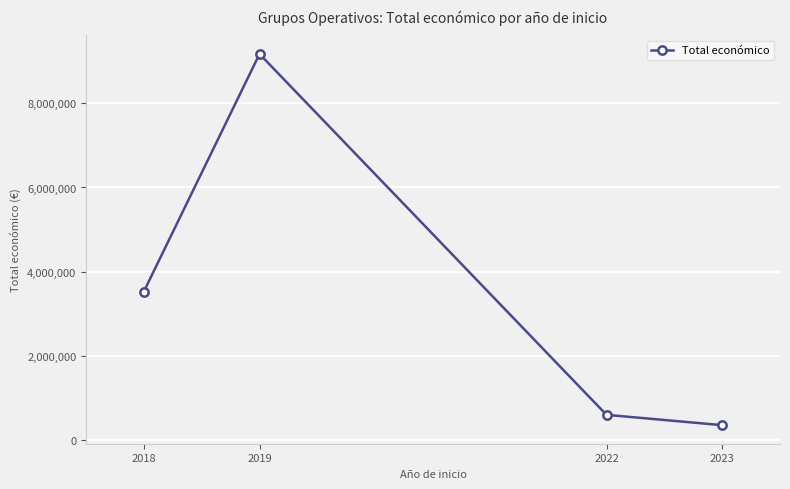

True or false: there are more than 1 points higher than both neighbors.

False